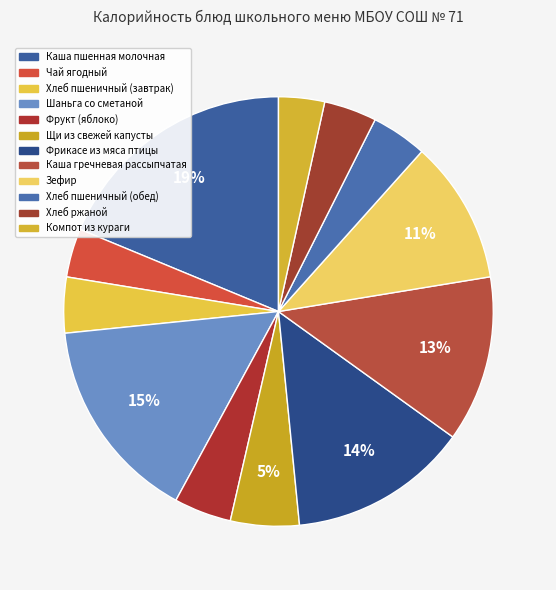

Which slice is the largest?

Каша пшенная молочная